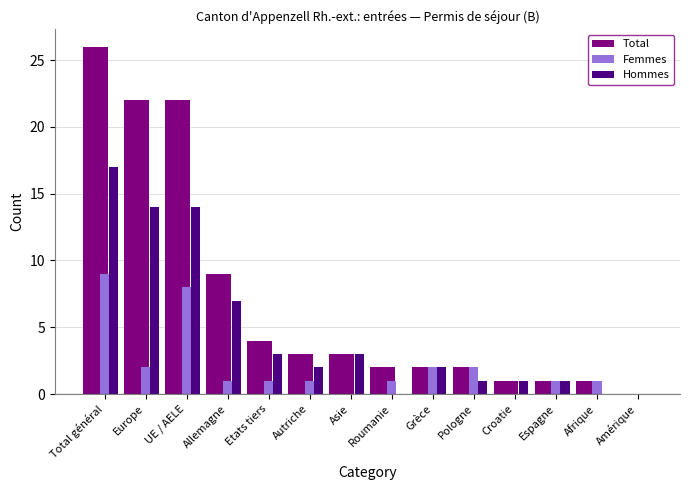

Does the chart contain stacked bars?

No